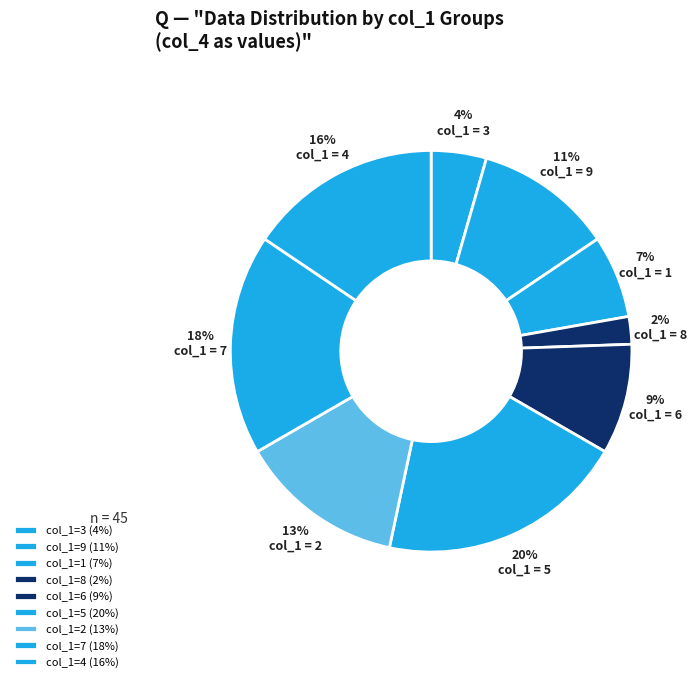

To the nearest percent, what is the difference between the largest and smallest slice percentages?

18%